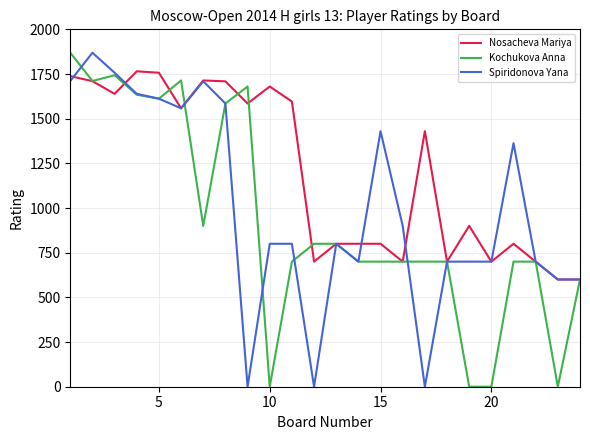

What is the average value of the Kochukova Anna series?

927